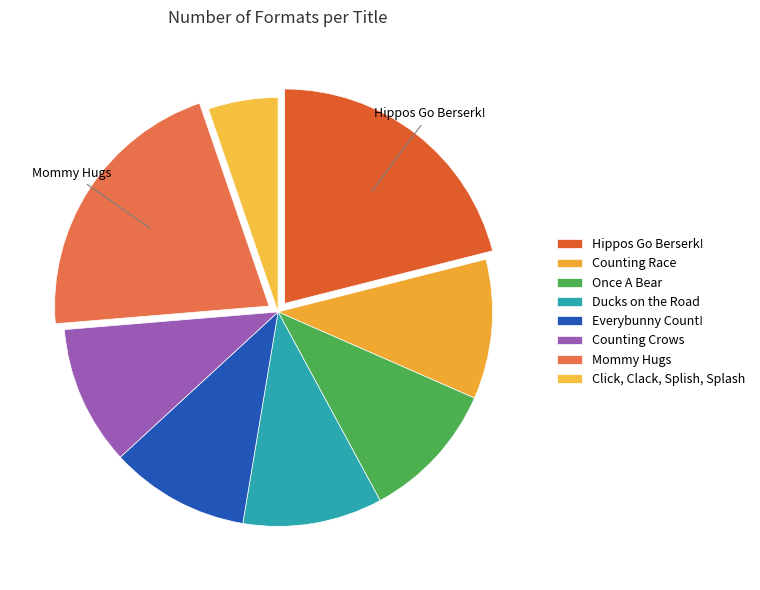

Rank the categories by value from highest to lowest.

Hippos Go Berserk!, Mommy Hugs, Counting Race, Once A Bear, Ducks on the Road, Everybunny Count!, Counting Crows, Click, Clack, Splish, Splash